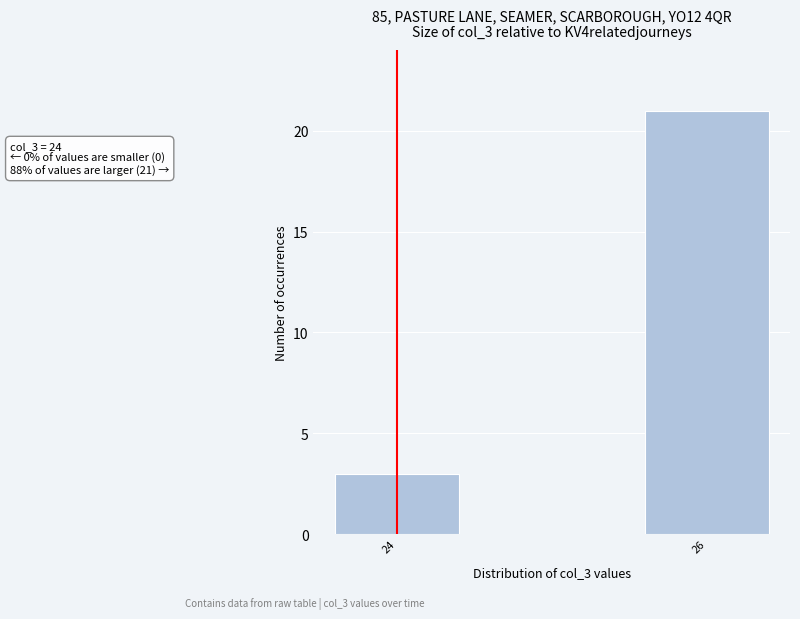

Reading right to left, extract all data points from this chart.

26=21	24=3